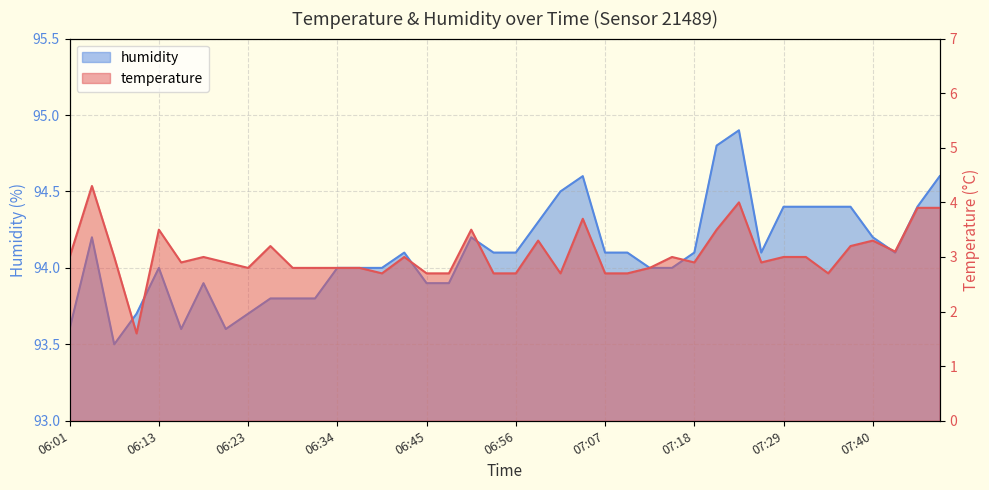

At which category is the sum across all series the highest?

07:24